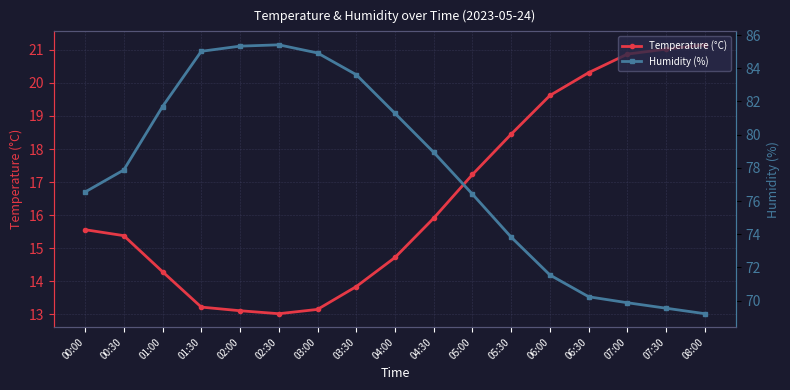

Which category has the lowest value across all series?

02:30